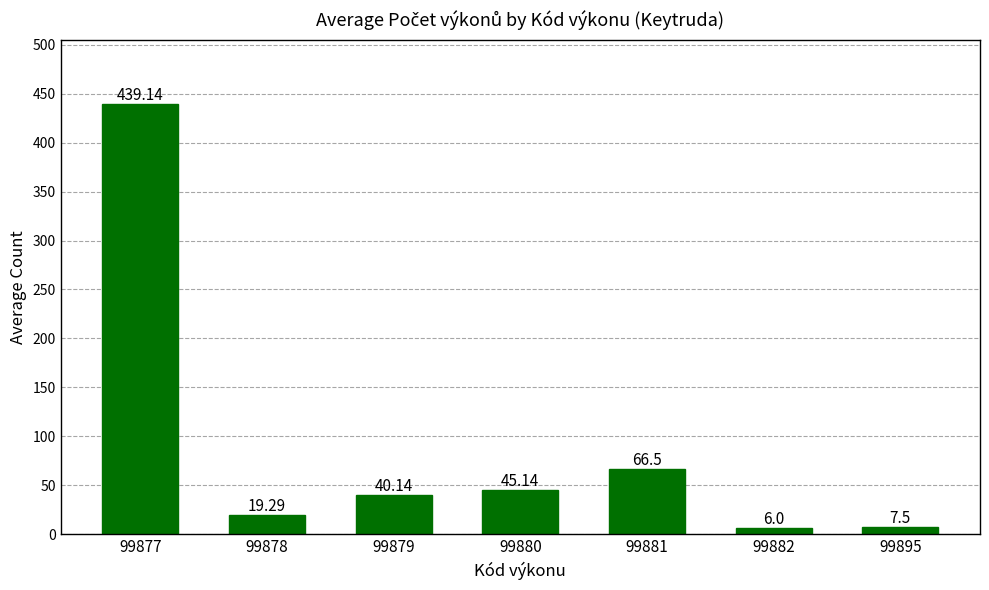

List the labels in order of value, largest first.

99877, 99881, 99880, 99879, 99878, 99895, 99882